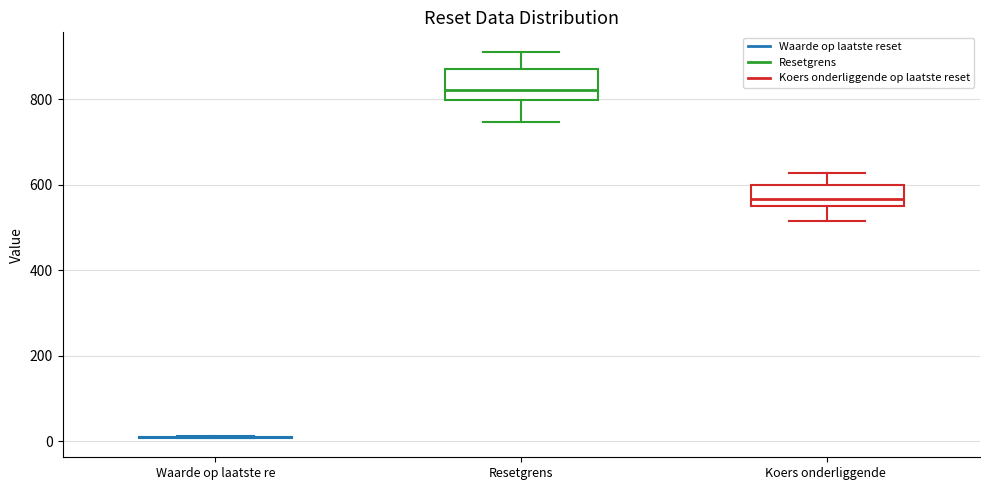

Where does the lower whisker of the box for Koers onderliggende end on the y-axis? The values are not printed on the chart, so give them approximately, as read against the axis.

520